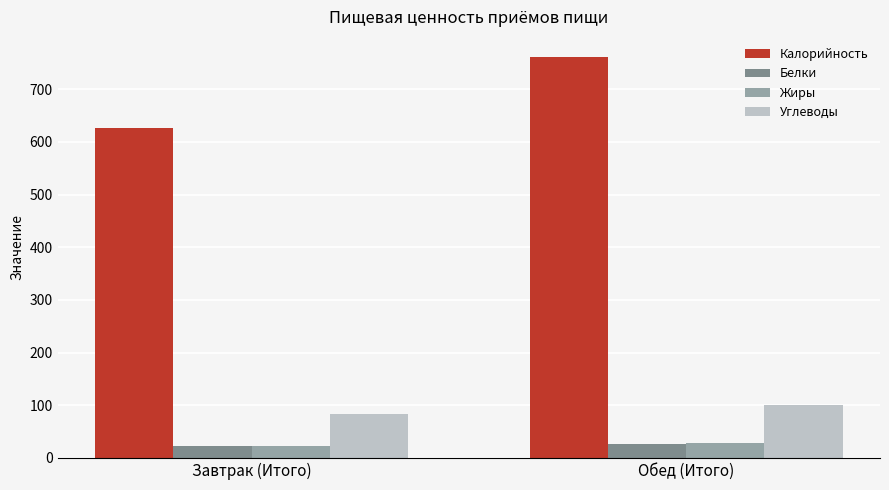

Reading left to right, transcribe all the data shown in this chart.

Калорийность: 626.3	761.5
Белки: 21.8	25.9
Жиры: 22.6	27.9
Углеводы: 83.9	100.4